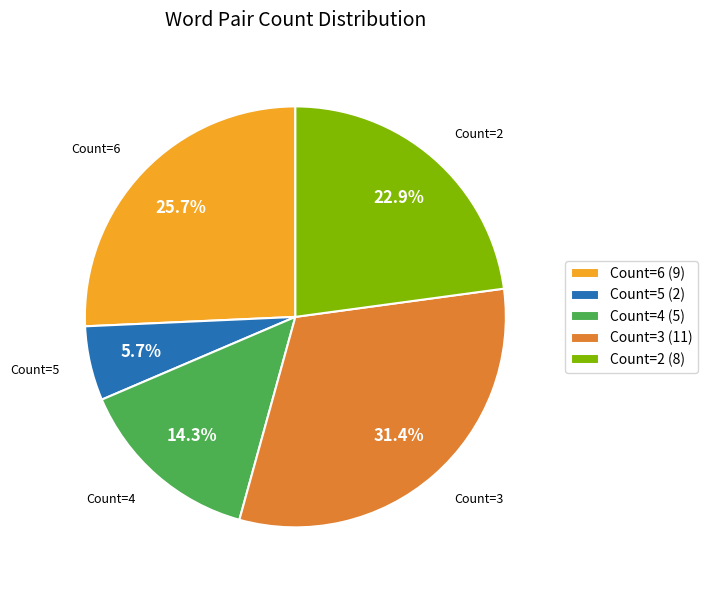

Between Count=4 (5) and Count=5 (2), which is larger?

Count=4 (5)